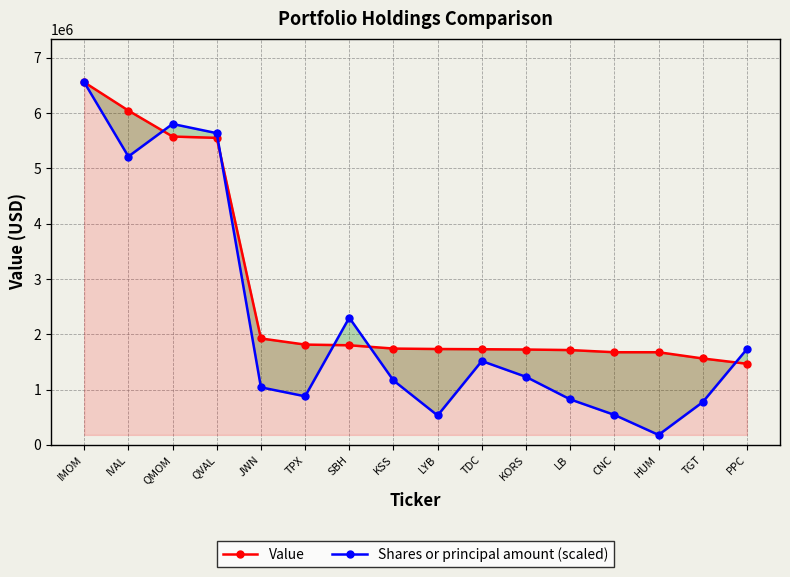

List the series in order of their peak value, lowest first.

Value, Shares or principal amount (scaled)